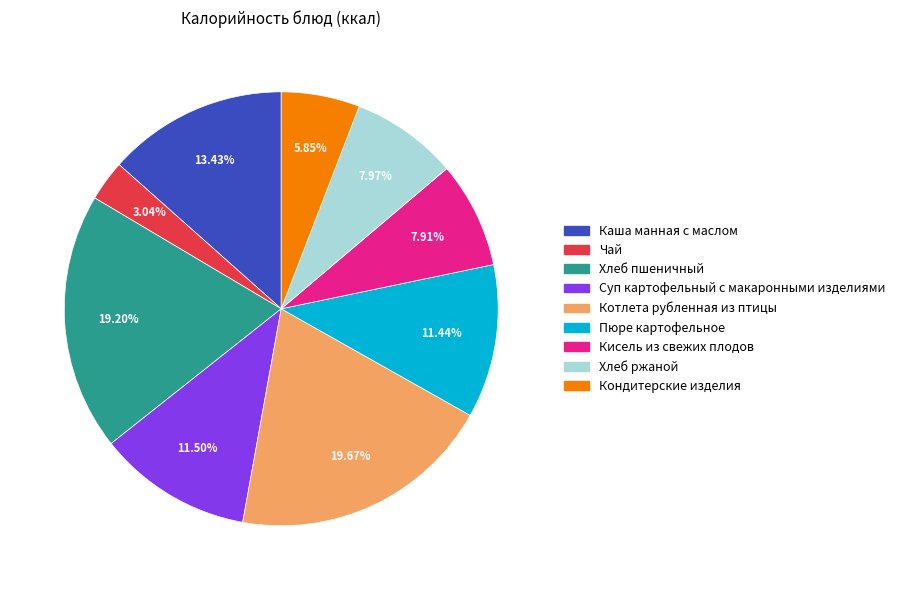

To the nearest percent, what is the difference between the largest and smallest slice percentages?

17%